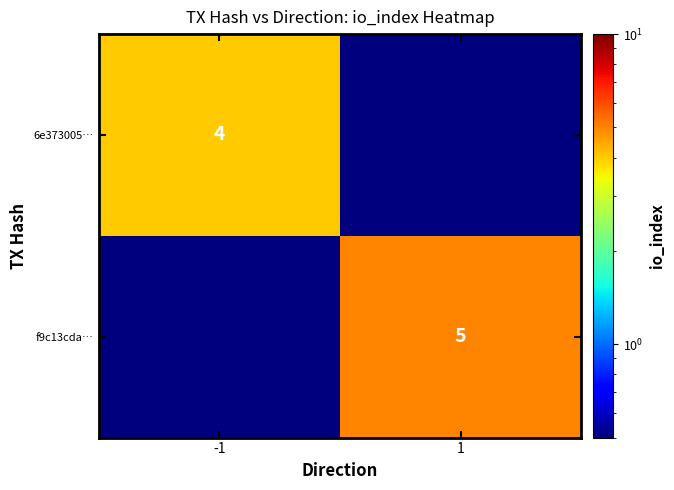

The value of 6e373005… at -1 is 2.6. True or false?

False